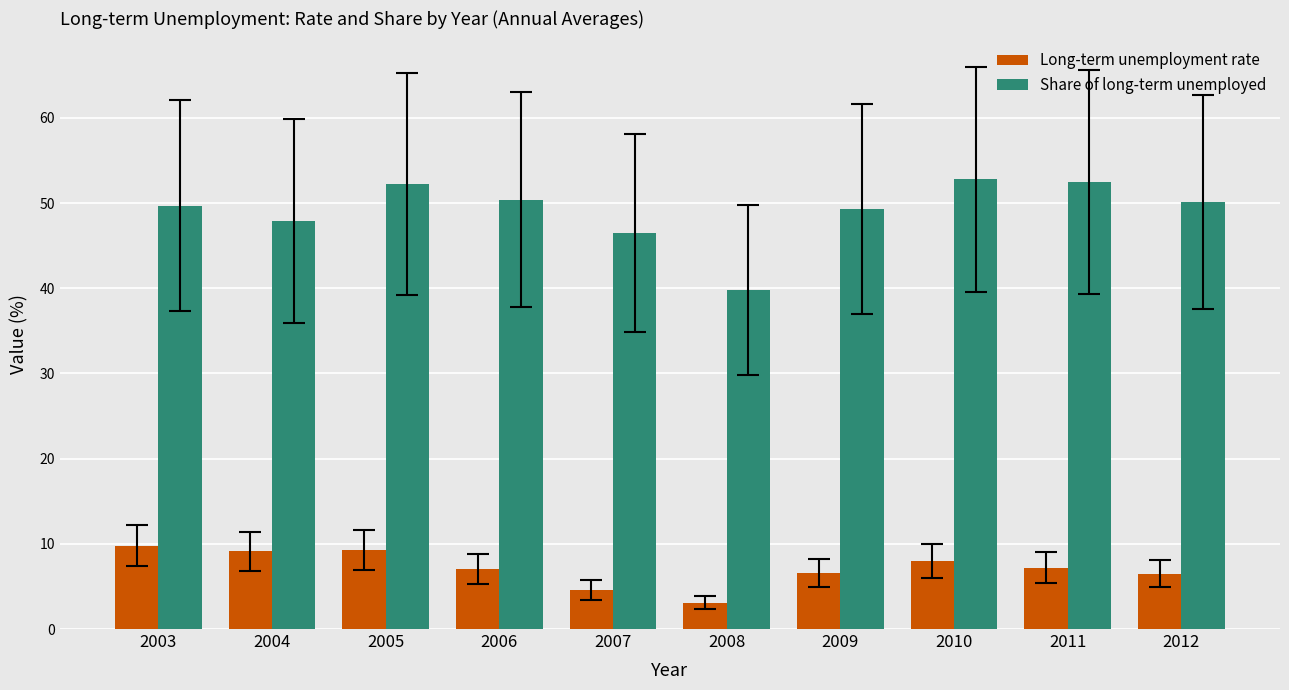

Which series changed the most between 2004 and 2011?

Share of long-term unemployed